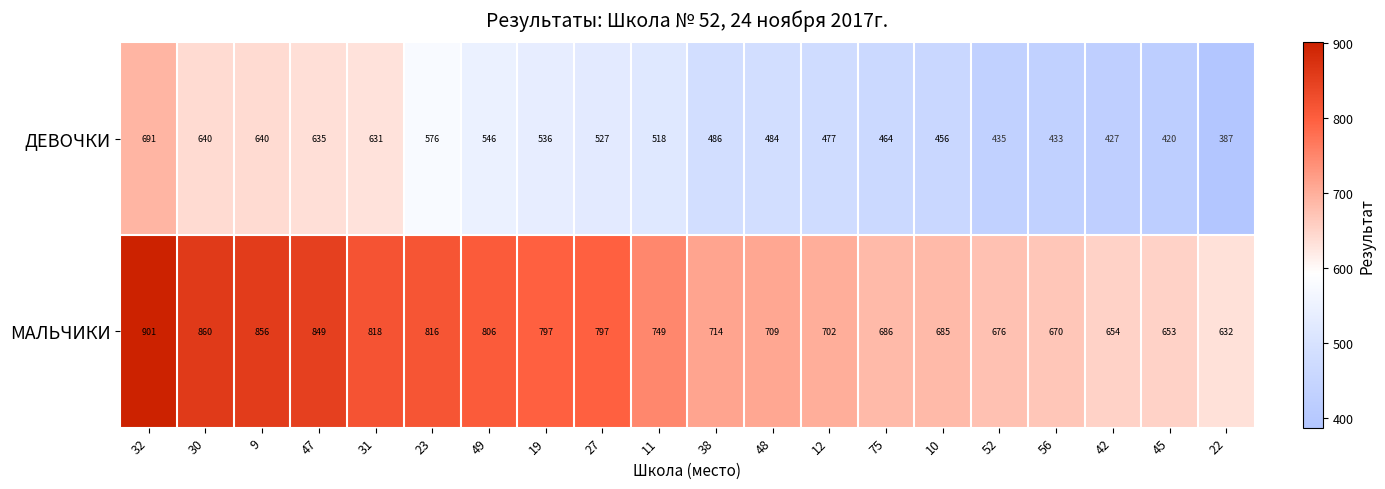

What value does the МАЛЬЧИКИ series have at 38?

714